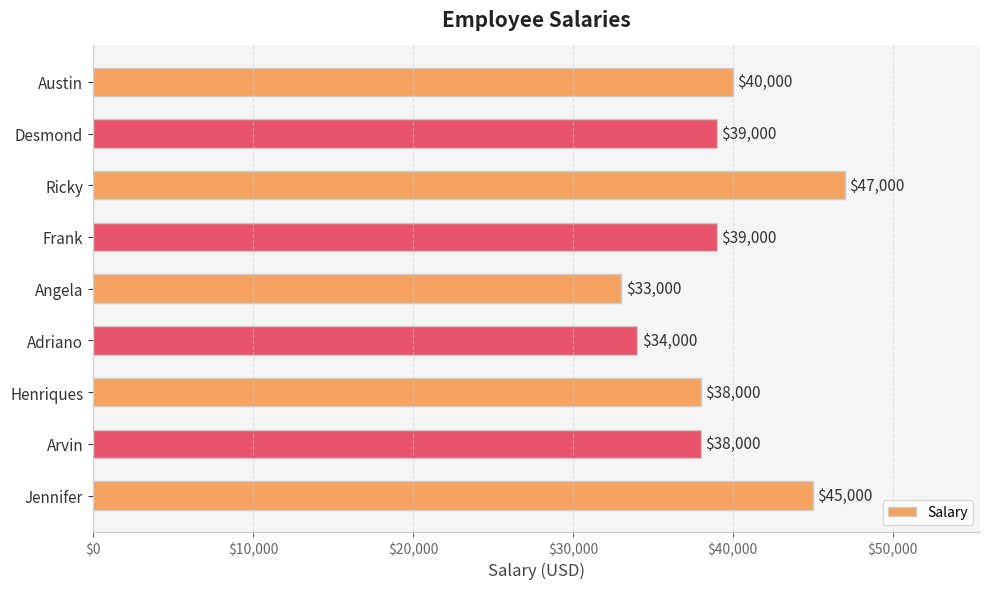

At which label is the value closest to 40000?

Austin